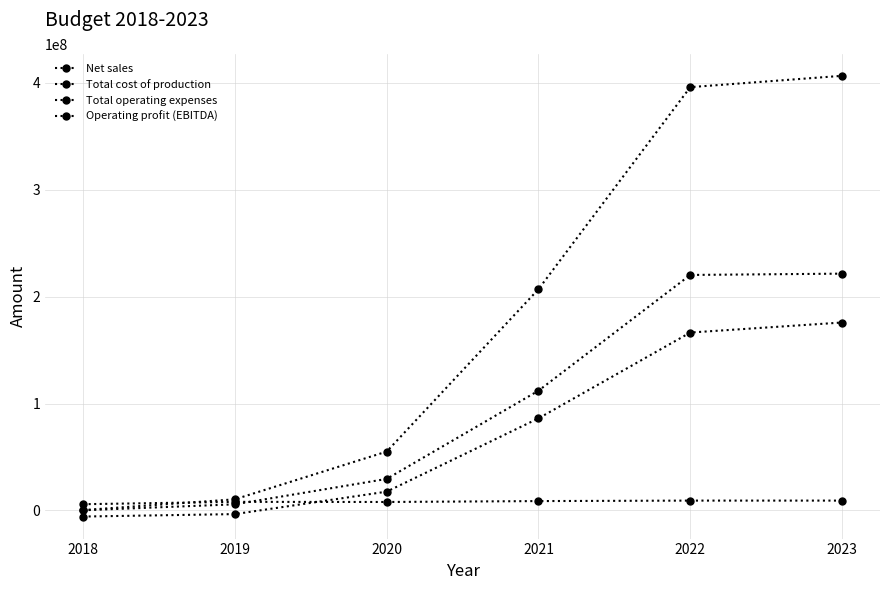

How many values in the Total operating expenses series are below 8788000?

3